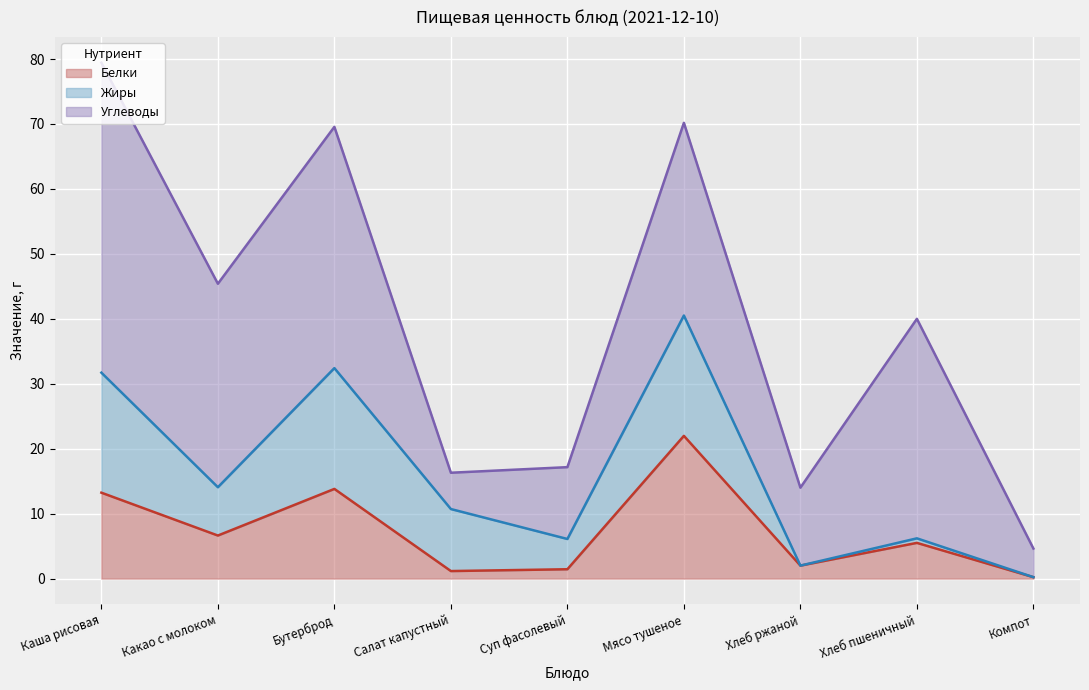

What is the difference between the Углеводы values at Бутерброд and Компот?

32.7